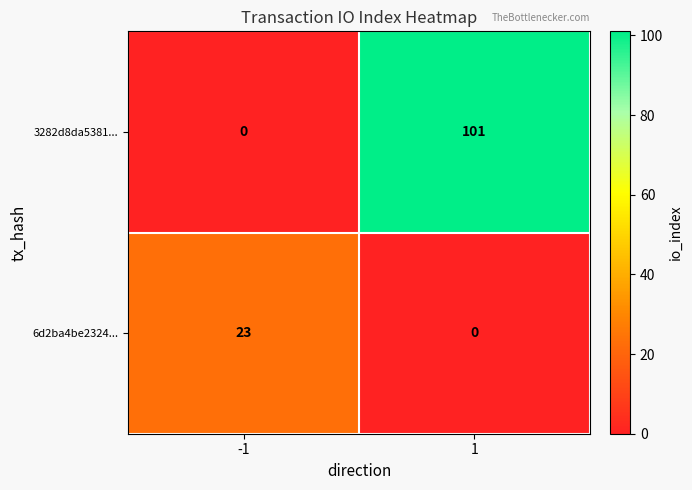

How many values in 6d2ba4be2324... are above zero?

1